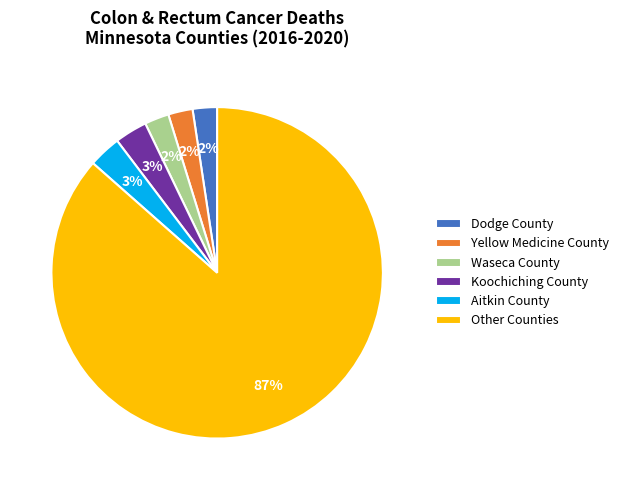

To the nearest percent, what is the average slice percentage?

17%